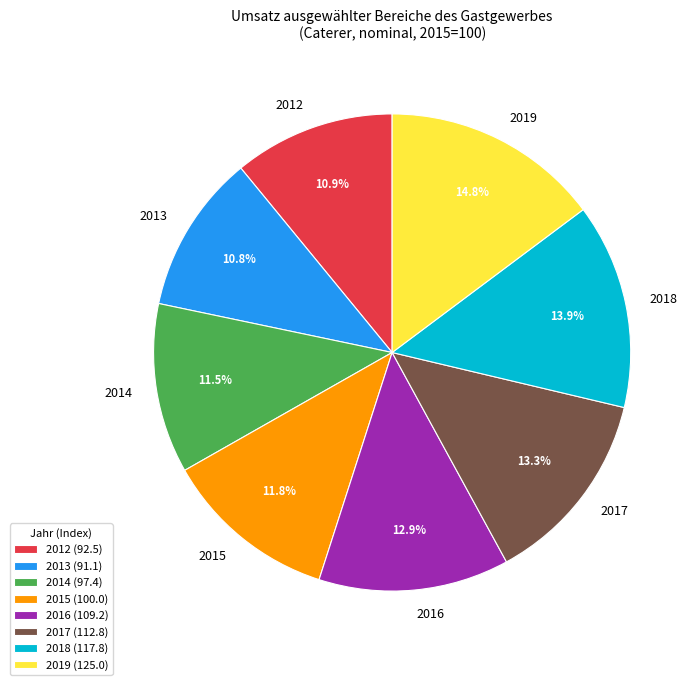

Between 2015 and 2013, which is larger?

2015